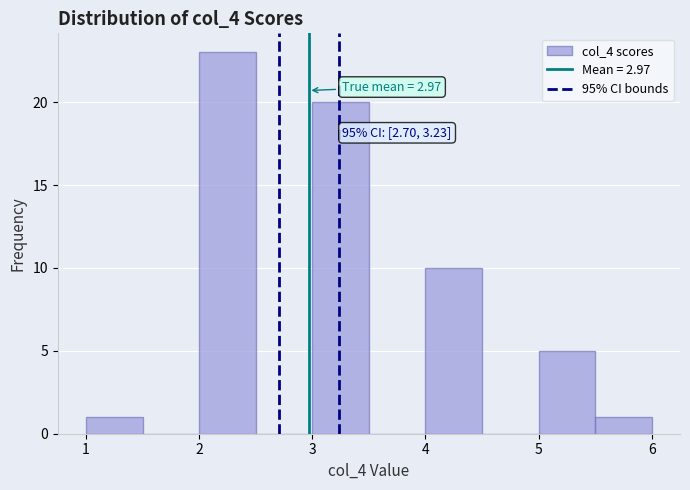

Over which range of the x-axis is the bar tallest?

2.0 to 2.5